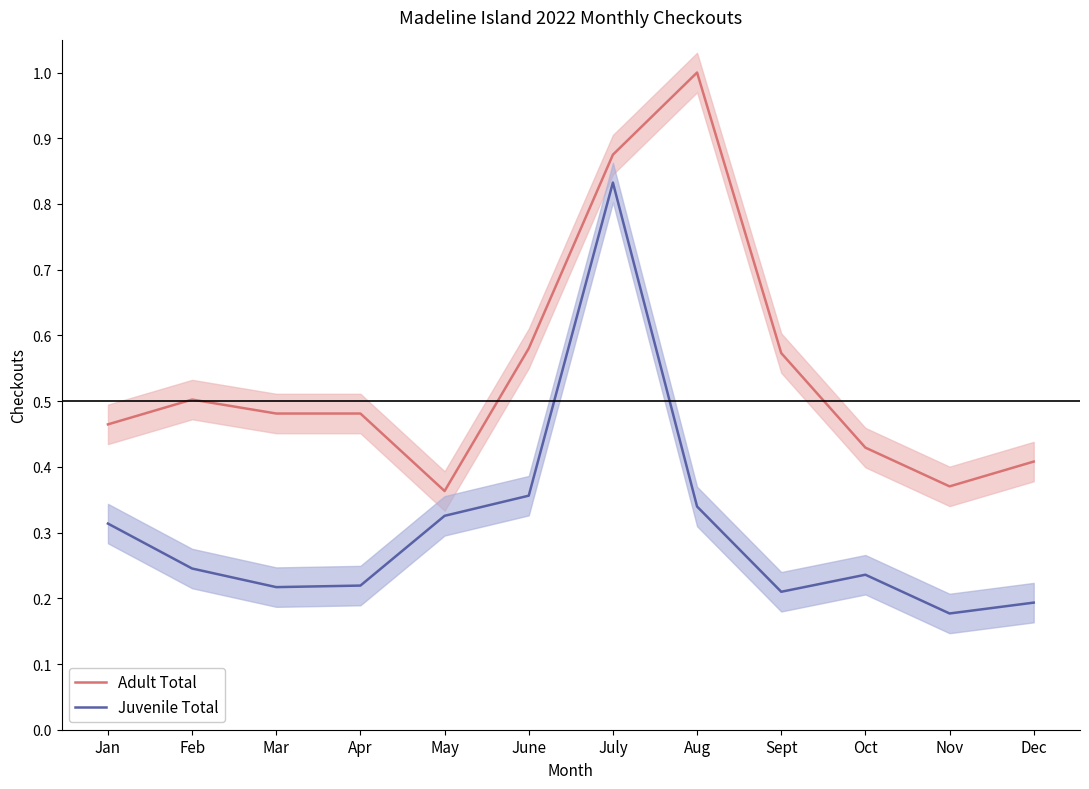

What are all the series names shown in the legend?

Adult Total, Juvenile Total